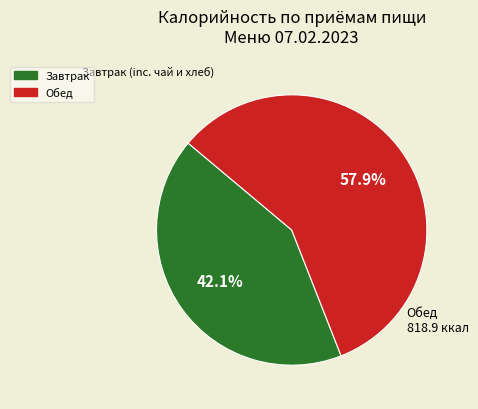

The Обед slice represents 67% of the pie. True or false?

False